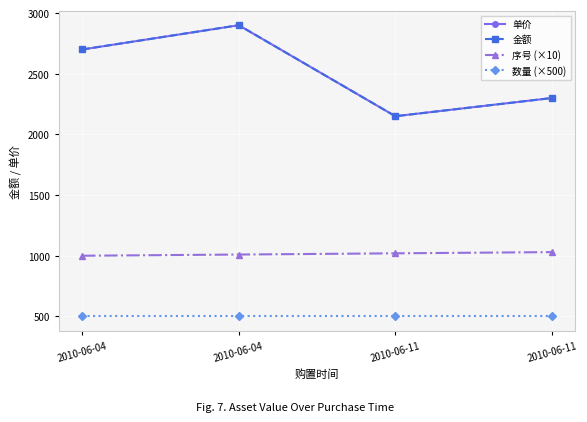

What is the difference between the maximum and minimum values in the 金额 series?

750